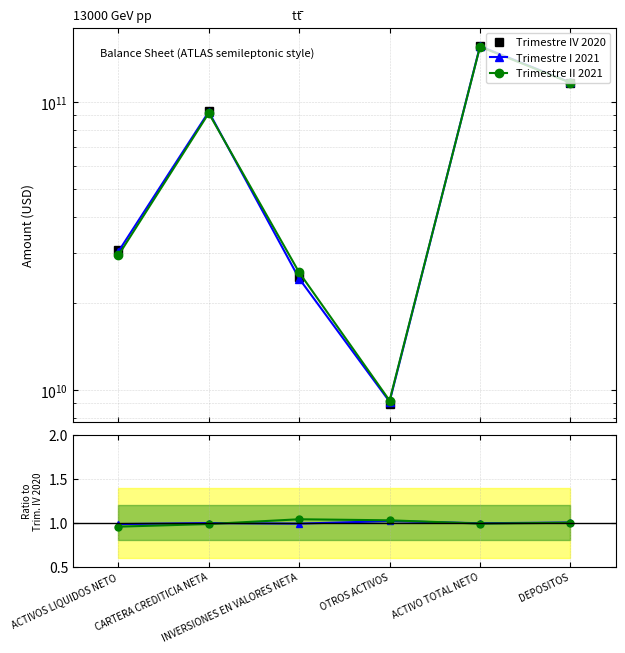

What is the value of the Trimestre IV 2020 point at the 2nd from the left?

92836862817.1